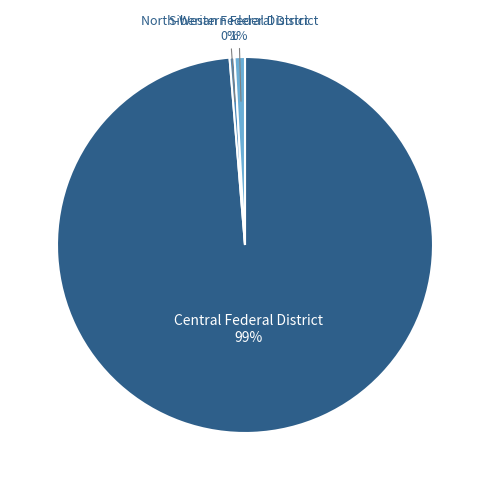

To the nearest percent, what is the average slice percentage?

33%